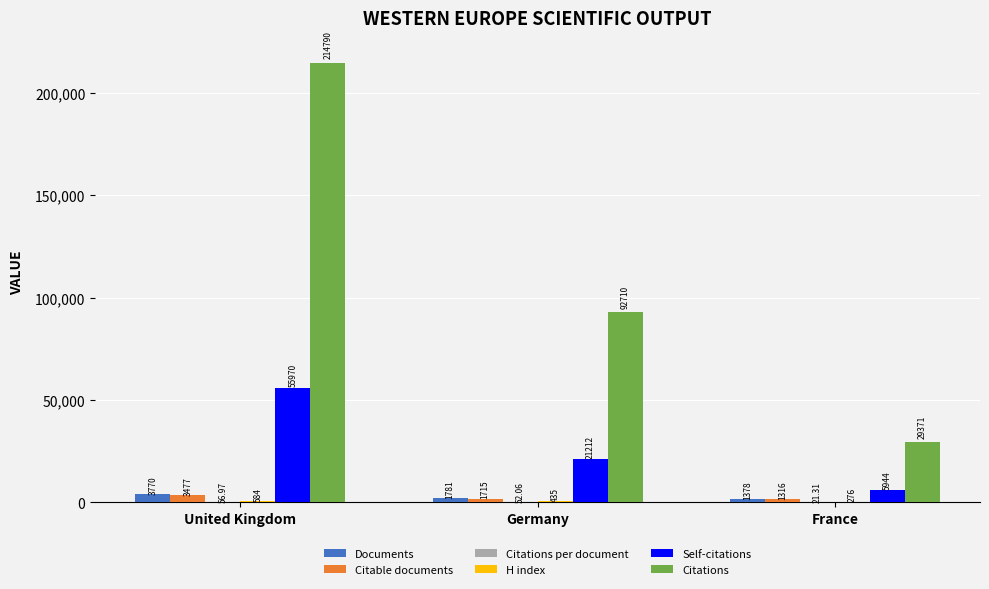

At which label is Self-citations closest to 30957?

Germany